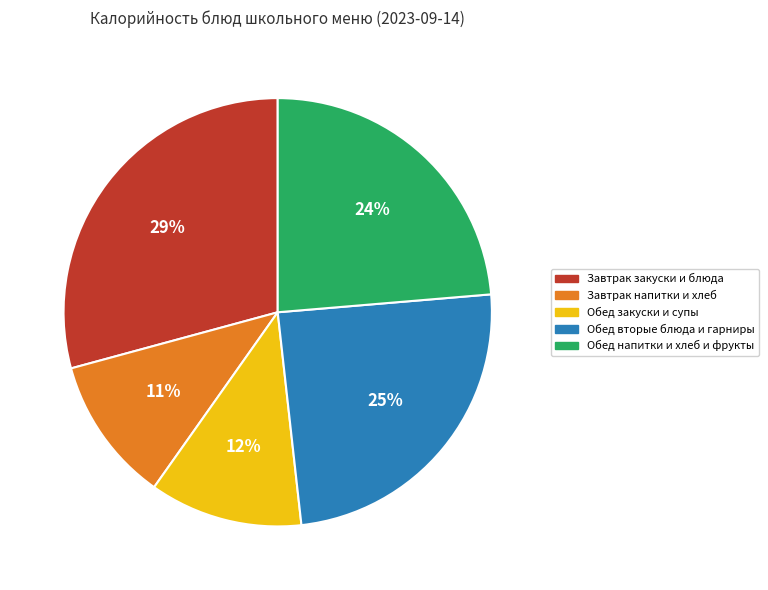

Does any single category account for the majority?

No